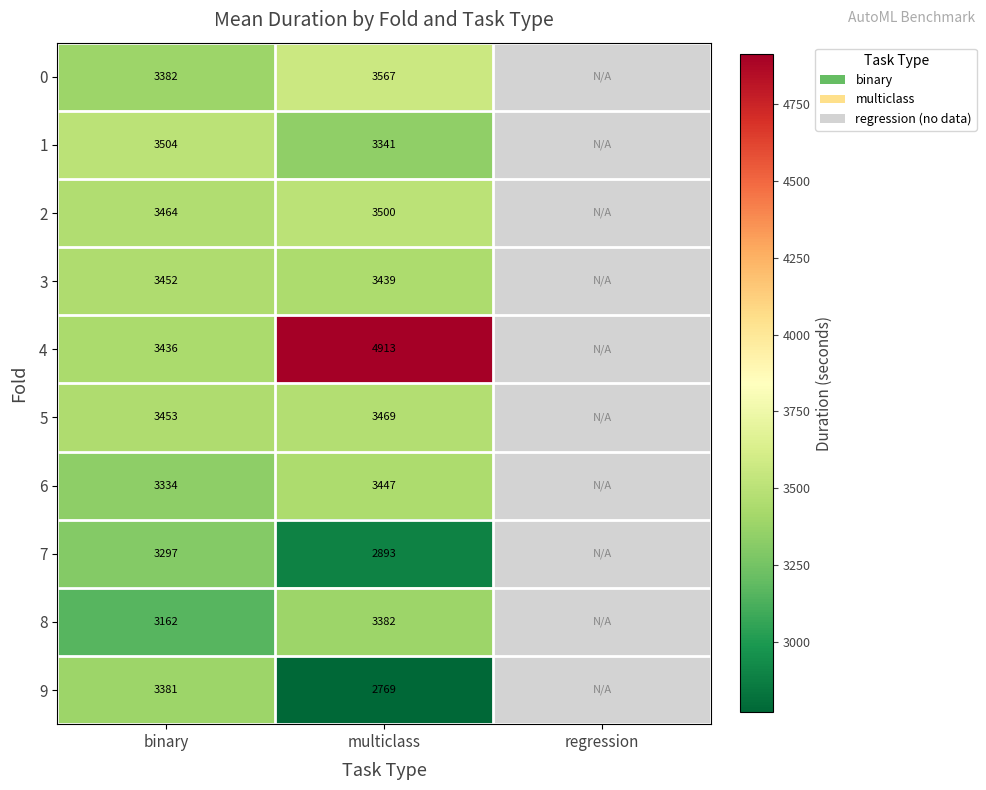

At multiclass, list the series in order from smallest to largest.

9, 7, 1, 8, 3, 6, 5, 2, 0, 4